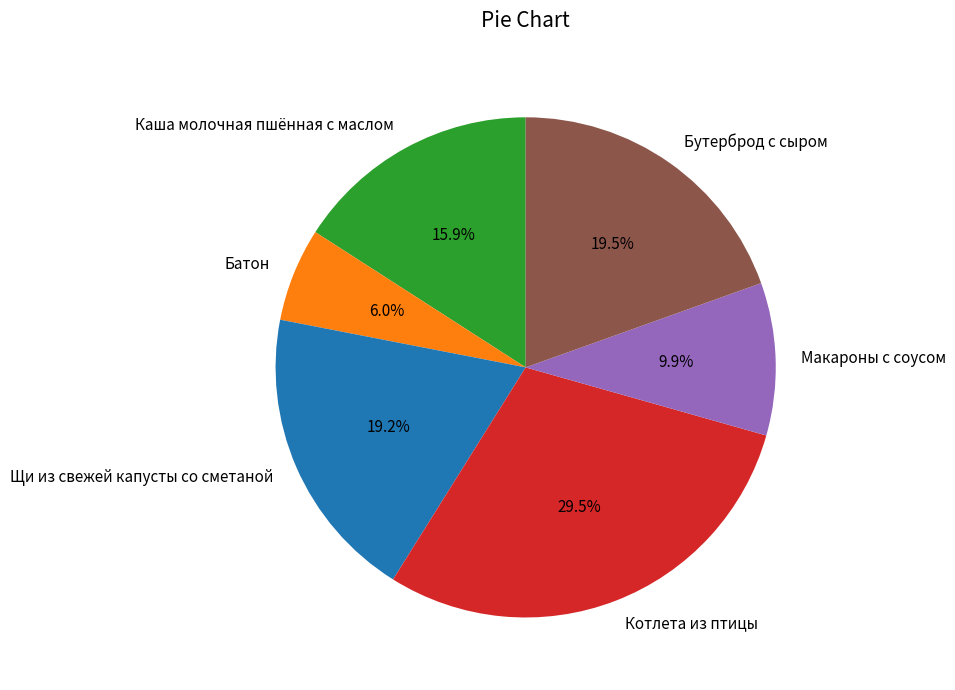

To the nearest percent, what percentage of the pie is Щи из свежей капусты со сметаной?

19%